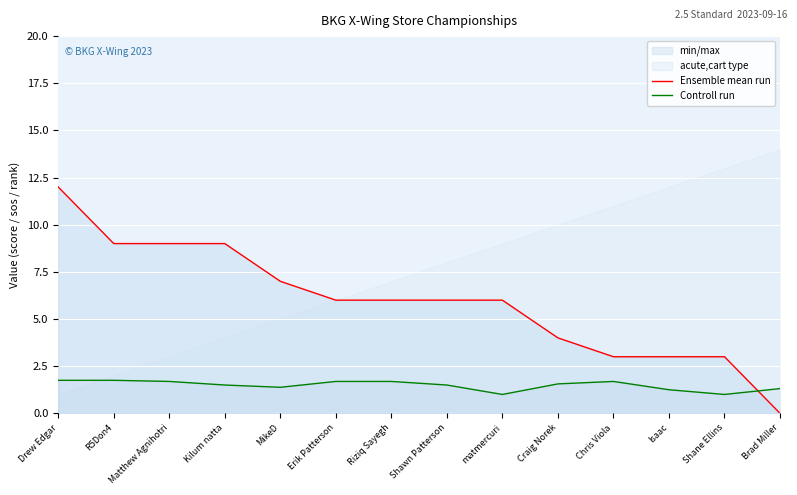

How many times do Ensemble mean run and Controll run cross each other?

1